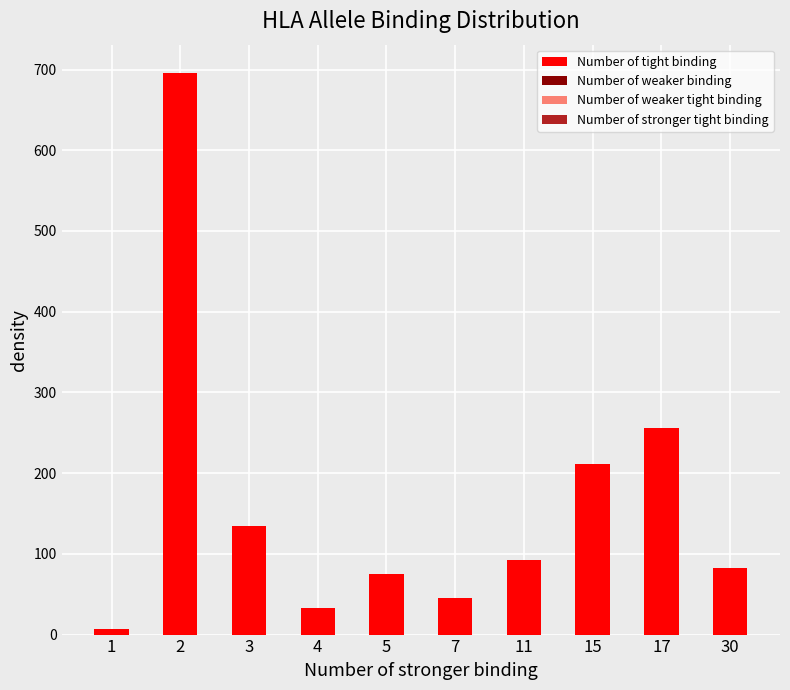

Reading left to right, list all the values displayed in this chart.

1=7	2=696	3=134	4=33	5=75	7=45	11=92	15=211	17=256	30=82